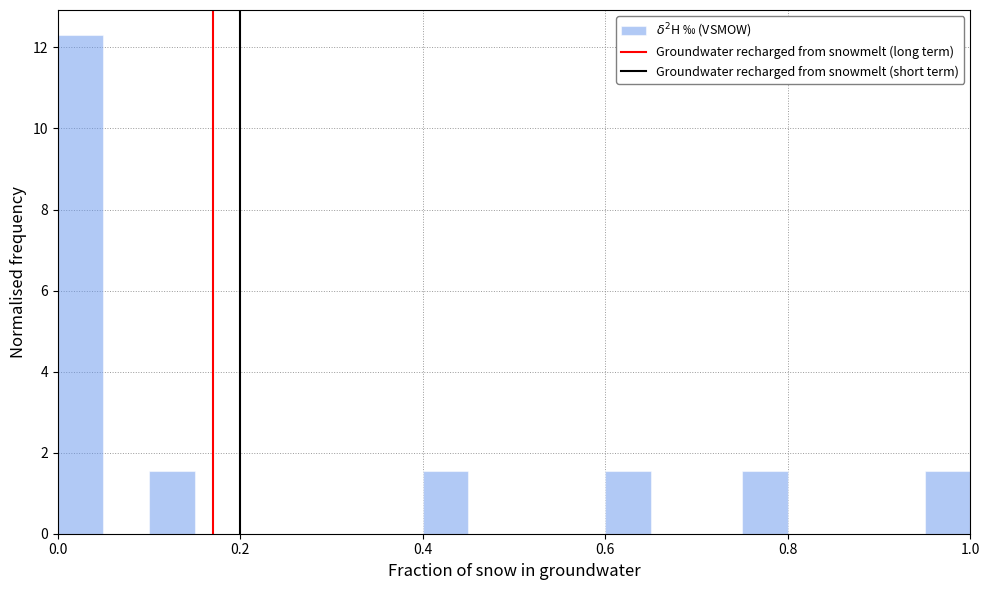

Around what value on the x-axis is the tallest bar? Give the approximate position of its centre, as read against the axis.

0.02